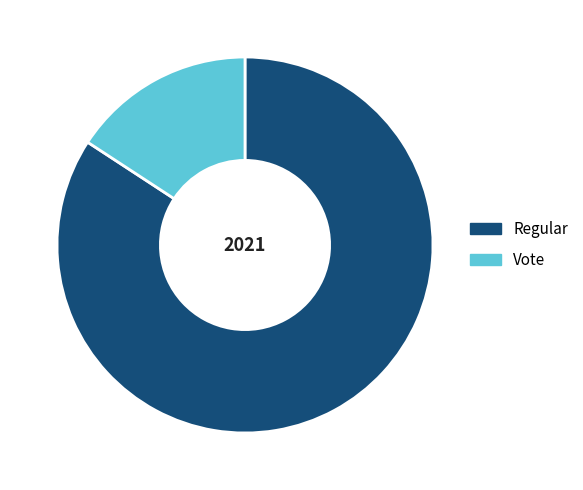

Which slice is the largest?

Regular